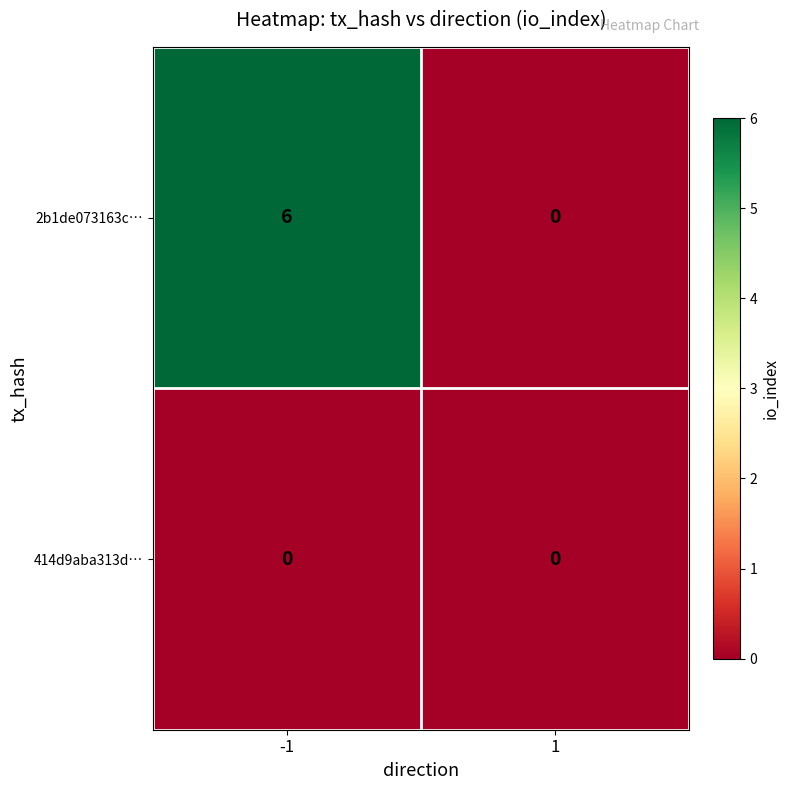

Reading left to right, extract all data points from this chart.

2b1de073163c…: -1=6	1=0
414d9aba313d…: -1=0	1=0